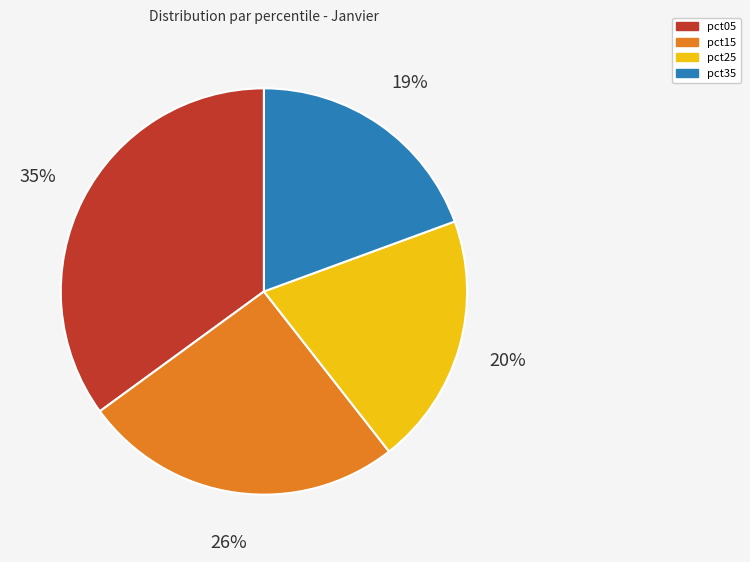

To the nearest percent, what is the difference between the largest and smallest slice percentages?

16%